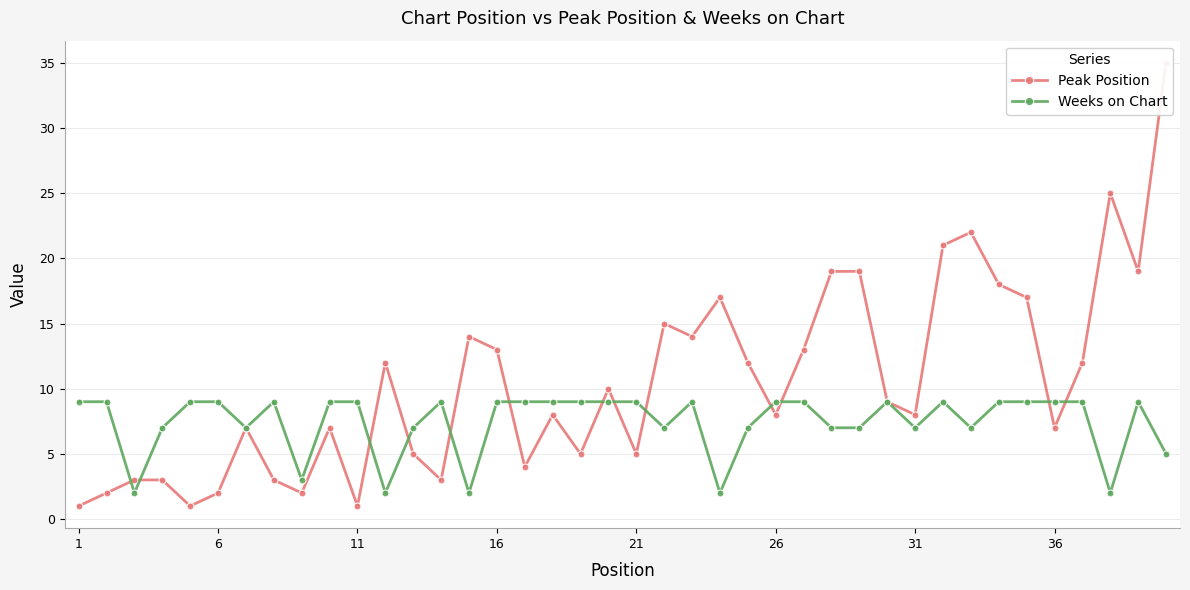

True or false: Weeks on Chart has more than 1 interior local peaks.

True